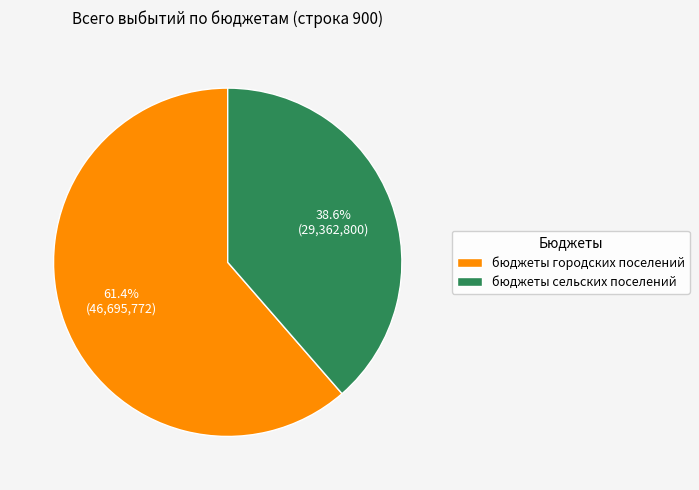

Combined, what portion of the pie is бюджеты сельских поселений and бюджеты городских поселений?

100.0%